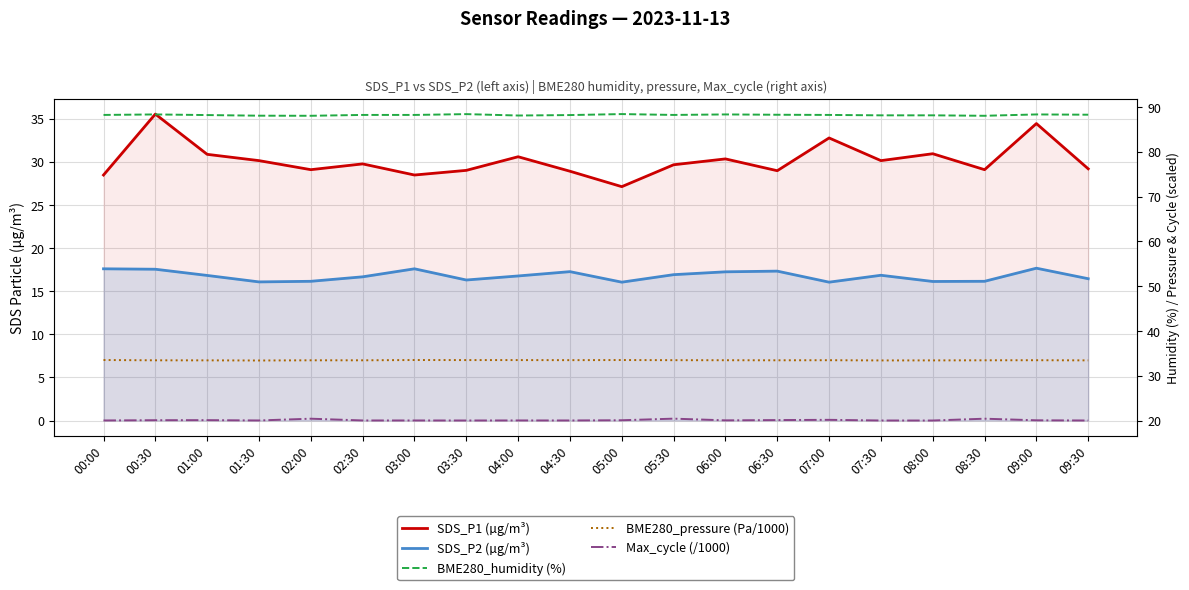

True or false: BME280_pressure (Pa/1000) and Max_cycle (/1000) intersect in this chart.

False